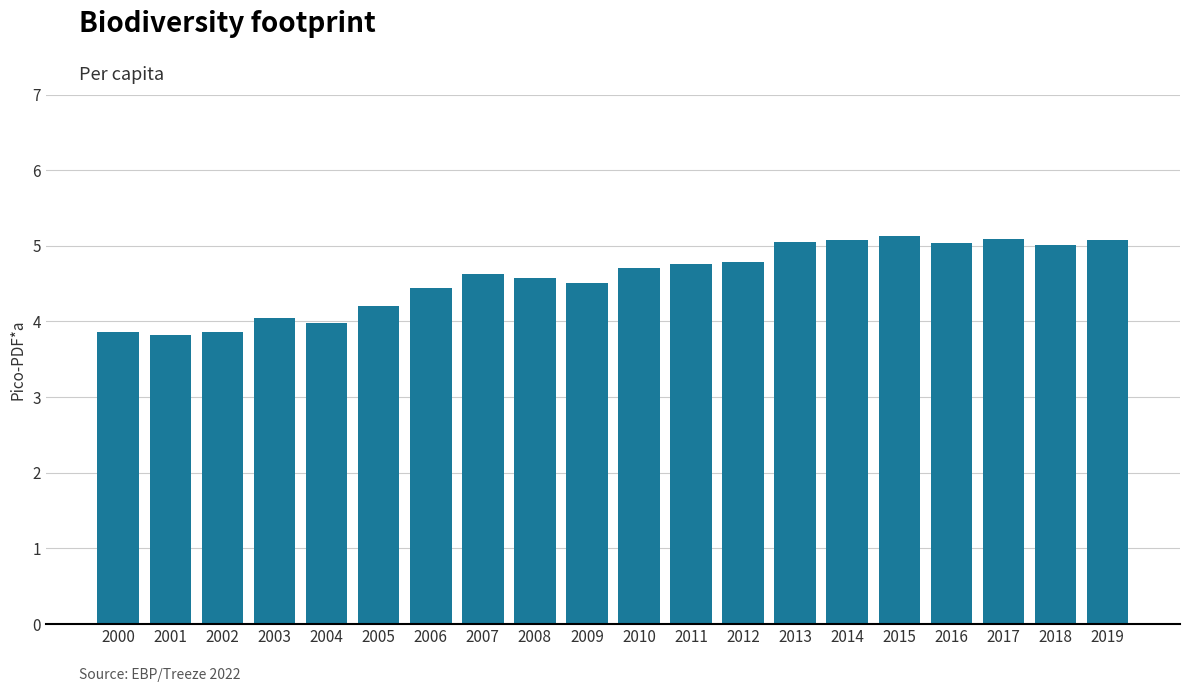

How many distinct data groups are displayed?

1